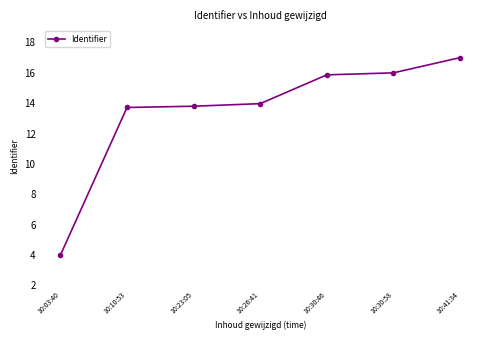

At which category does the chart reach its peak across all series?

10:41:34